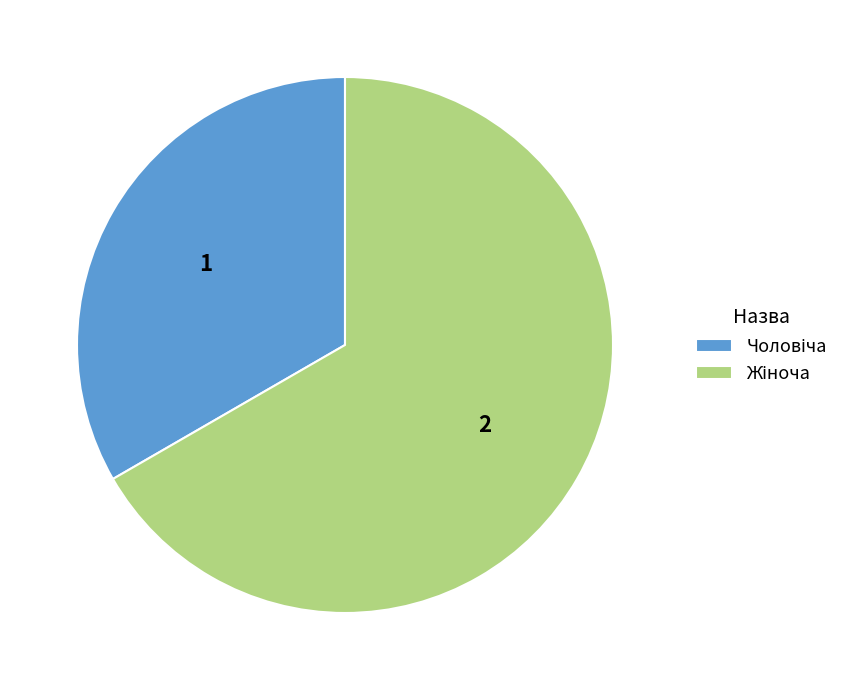

Does any single category account for the majority?

Yes